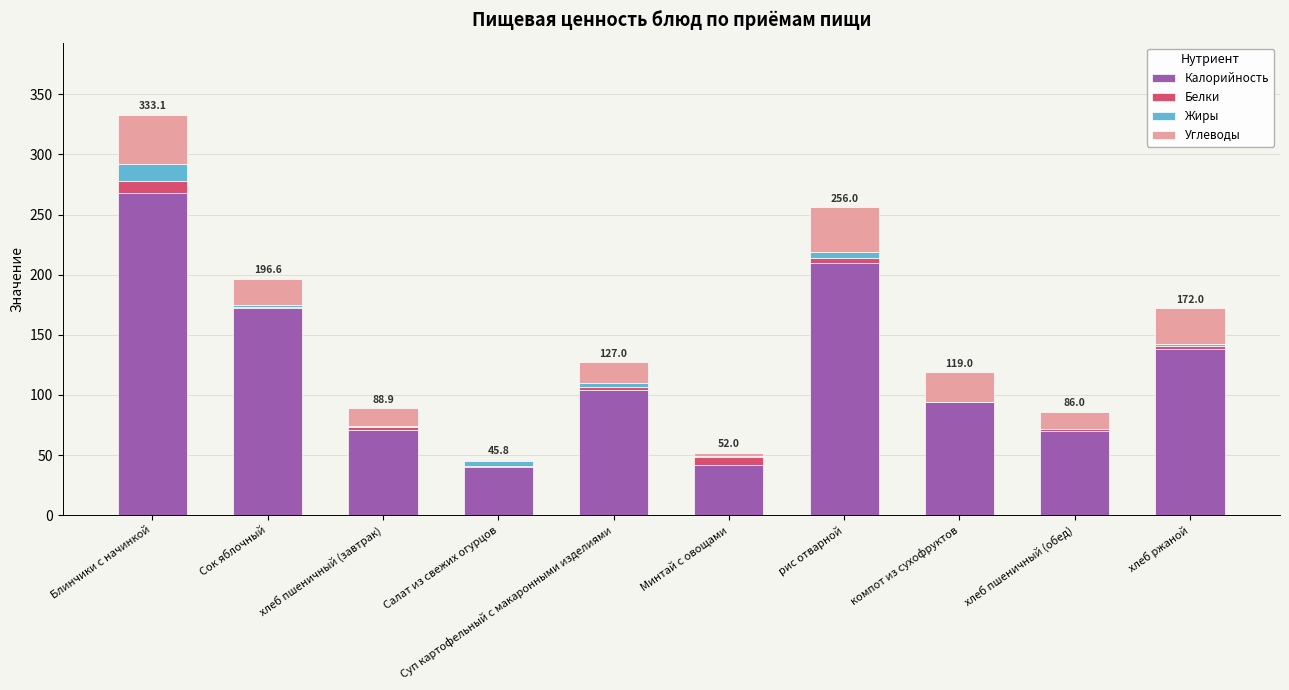

What is the highest value of the Калорийность series?

268.0